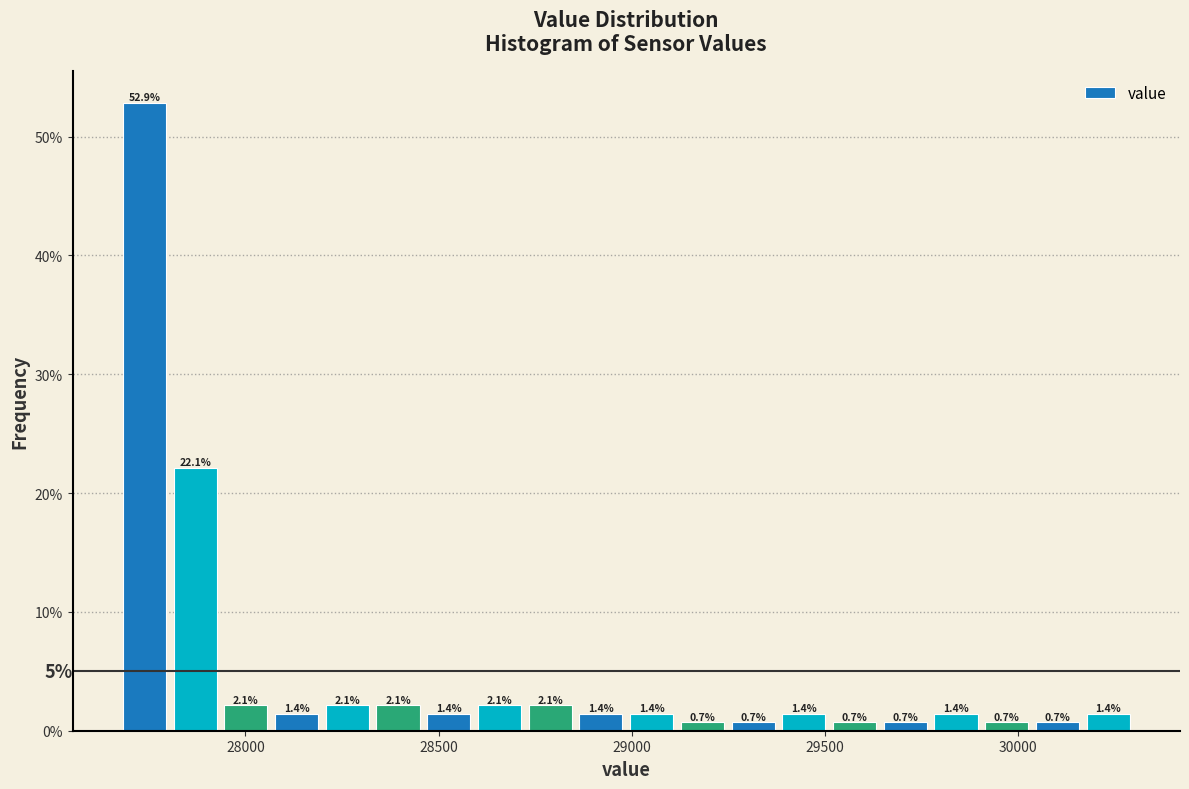

Read against the x-axis, roughly where is the centre of the tallest bar?

27750